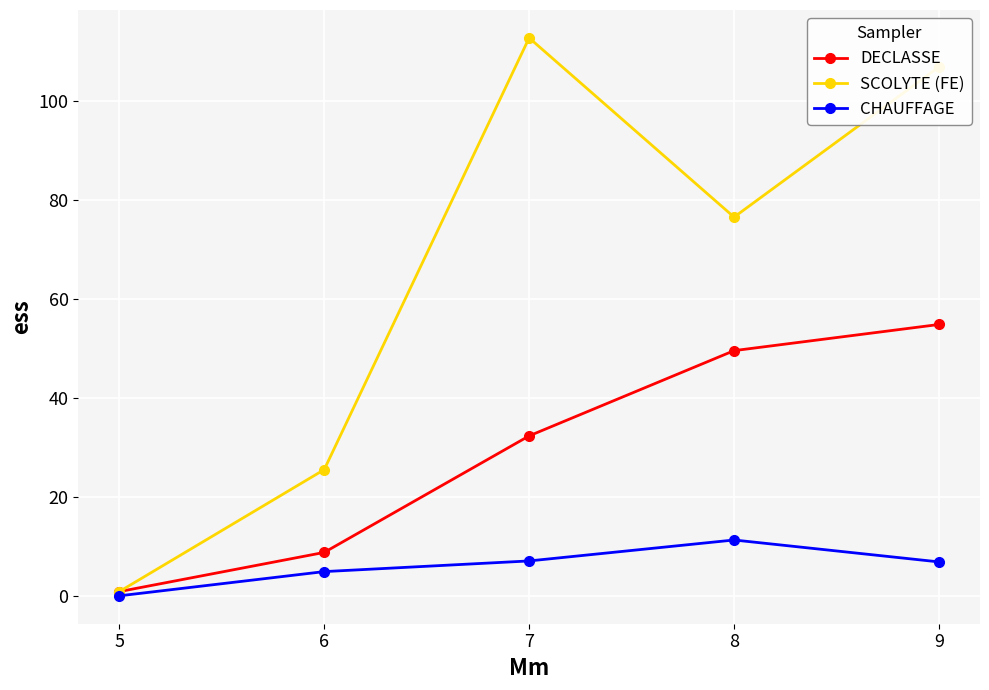

List the series in order of their overall mean, lowest first.

CHAUFFAGE, DECLASSE, SCOLYTE (FE)